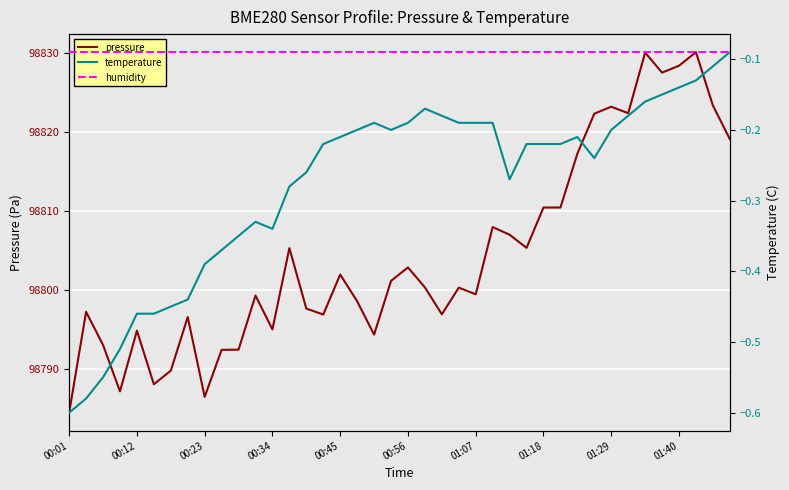

List the series in order of their peak value, highest first.

pressure, humidity, temperature